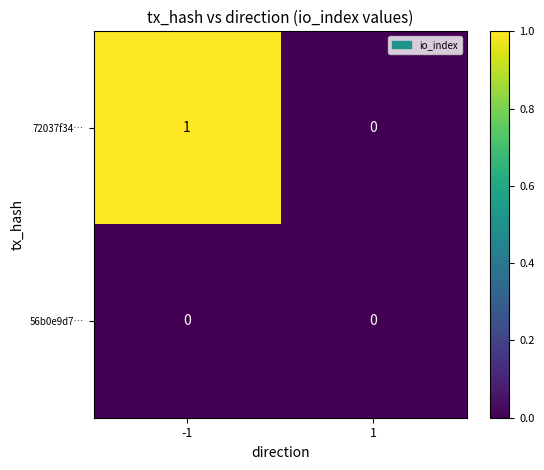

Which series changed the most between -1 and 1?

72037f34…